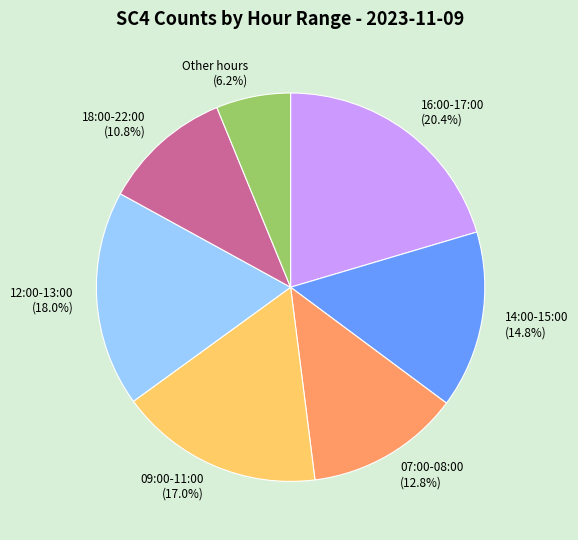

Does any single category account for the majority?

No